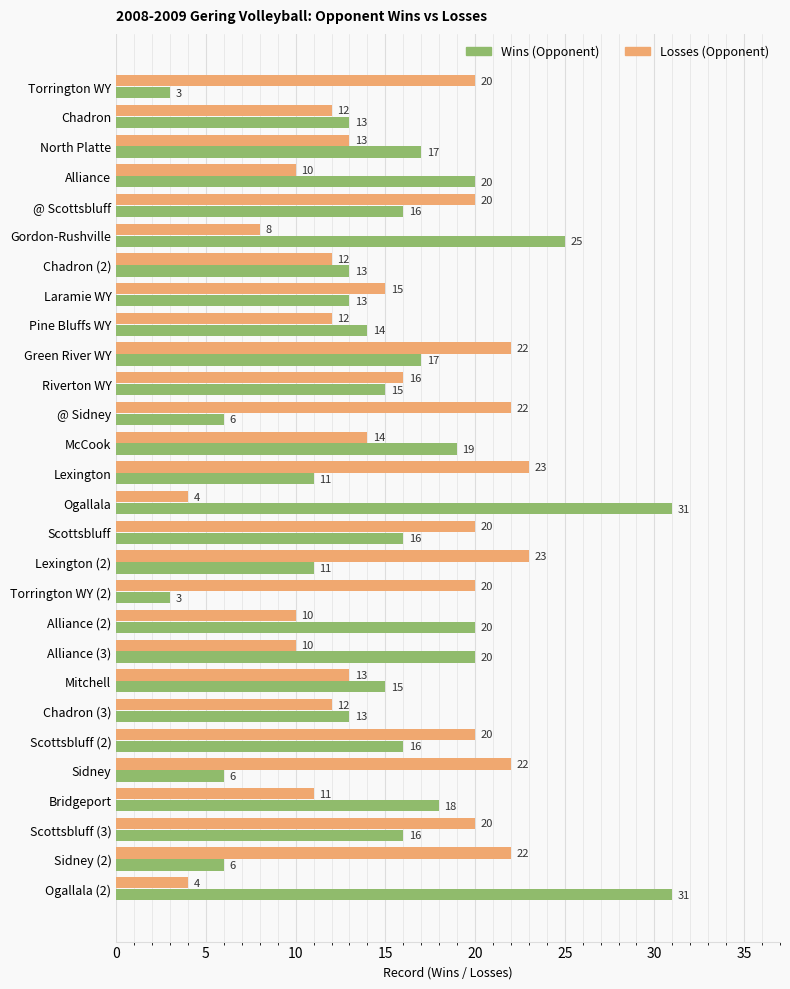

What is the difference between the highest and lowest values at Scottsbluff (2)?

4